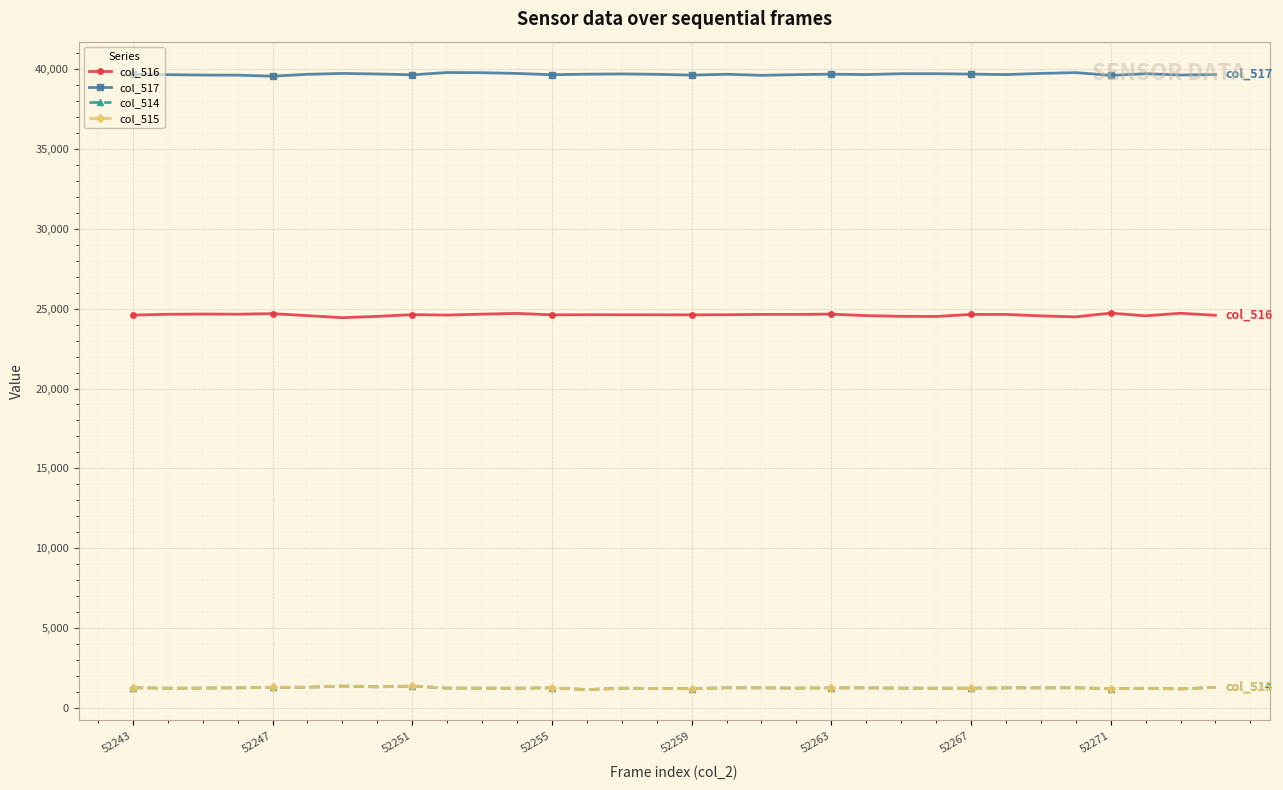

Does the chart display data point markers on the line(s)?

Yes